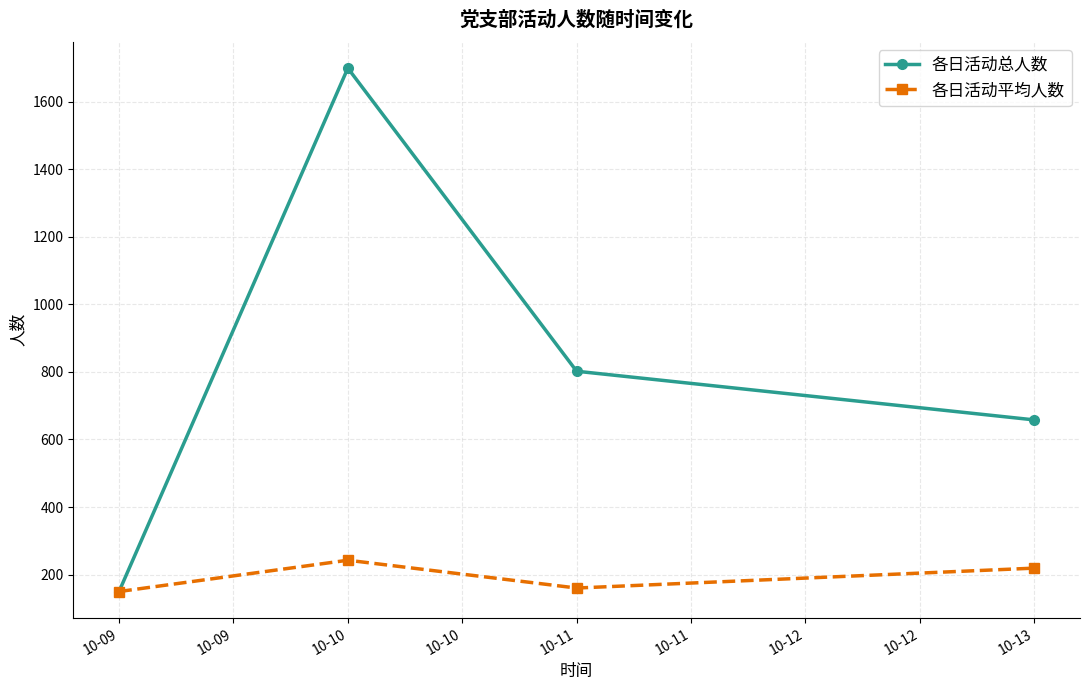

Is it true that 各日活动总人数 equals 206.0 at 10-09?

False